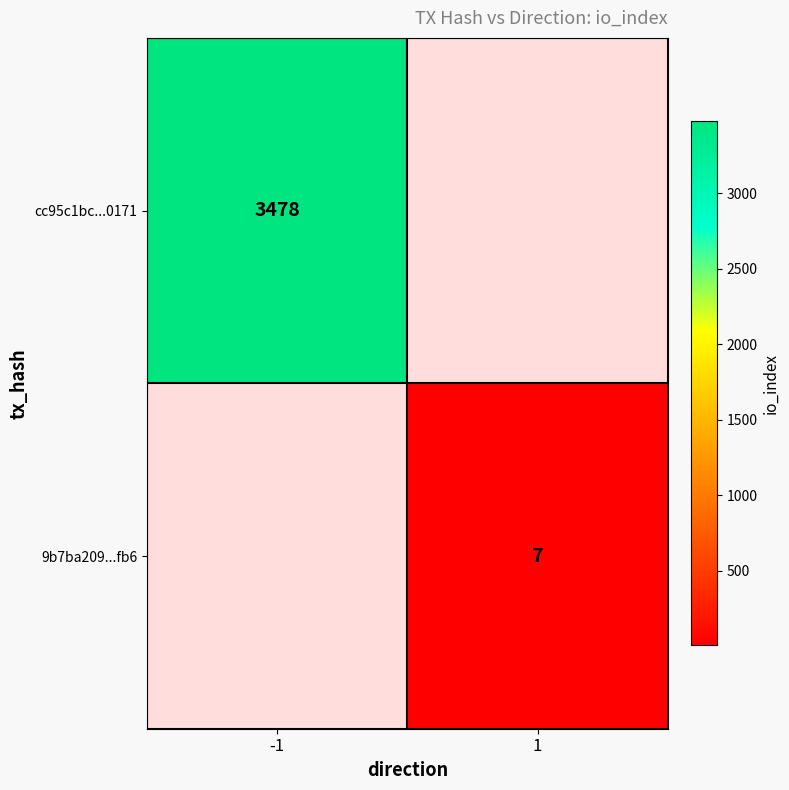

The 9b7ba209...fb6 series shows 2 at 1. True or false?

False